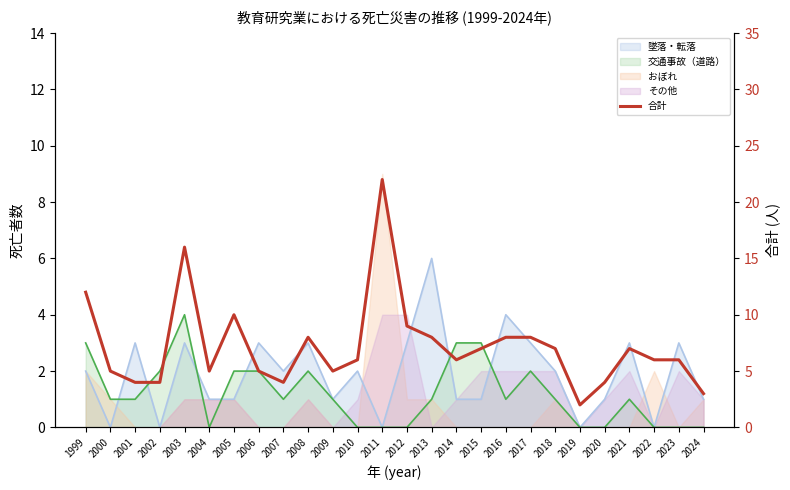

Which category has the lowest value across all series?

2019